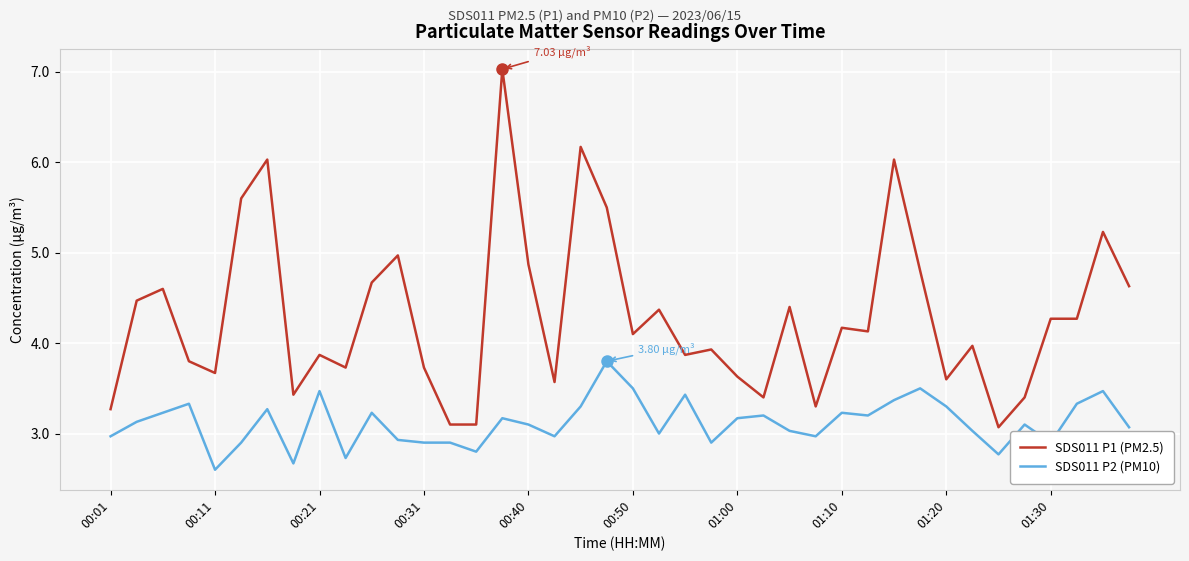

List the series in order of their peak value, highest first.

SDS011 P1 (PM2.5), SDS011 P2 (PM10)